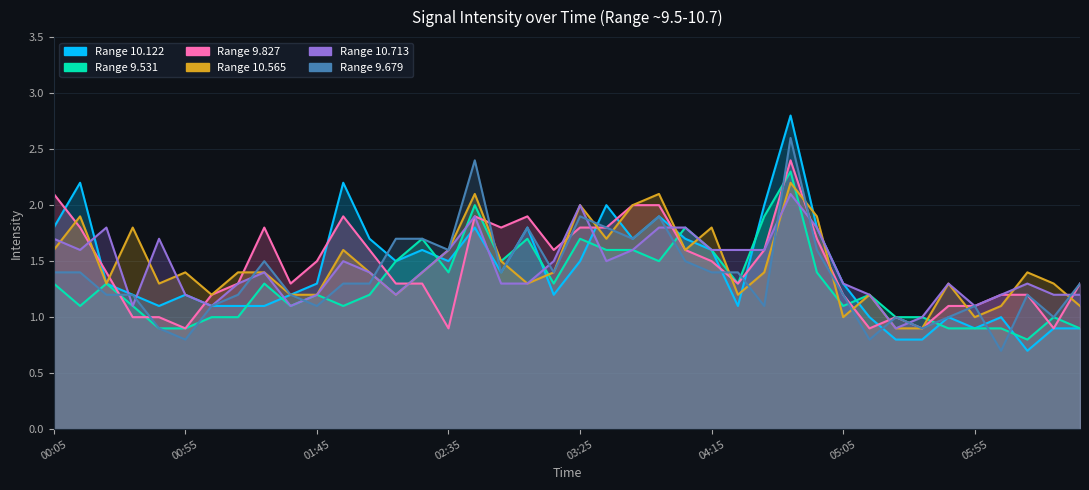

At which label does 9.827 reach its peak?

1996/10/25 04:45